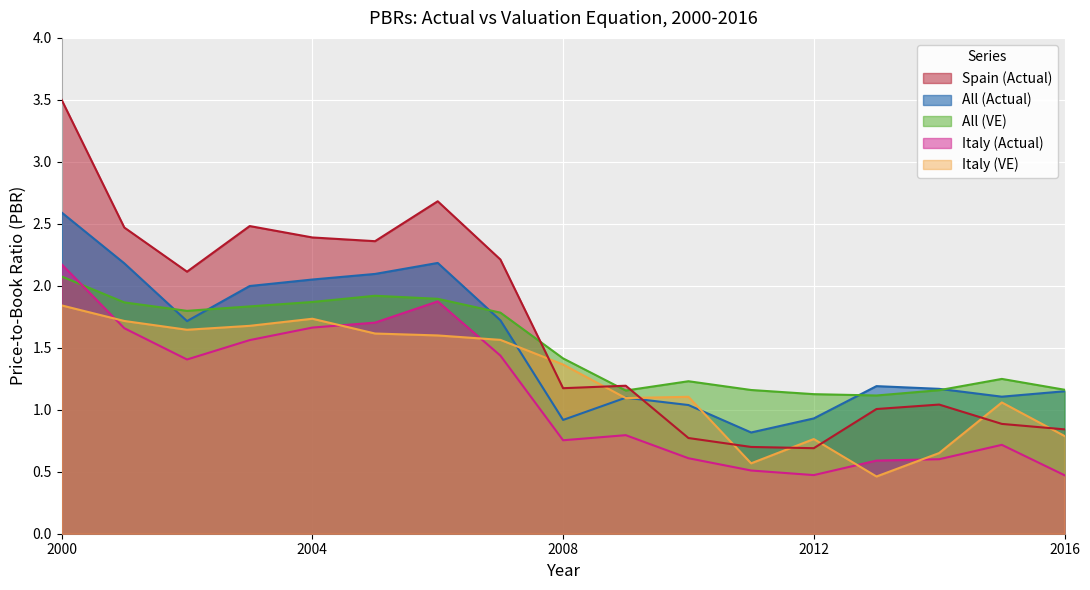

What is the sum of the All (VE) values at 2011 and 2005?

3.1